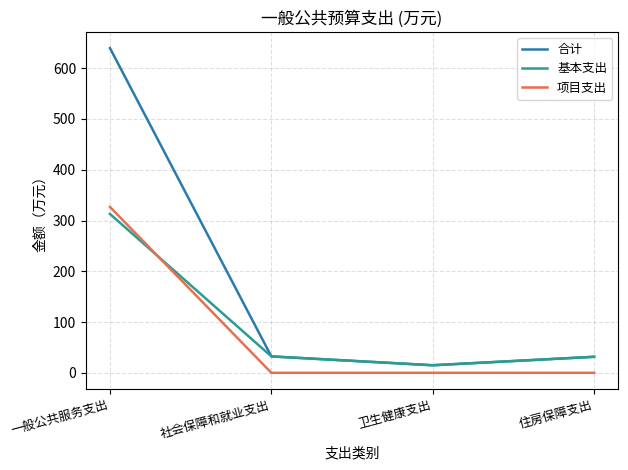

How many categories are shown in the chart?

4